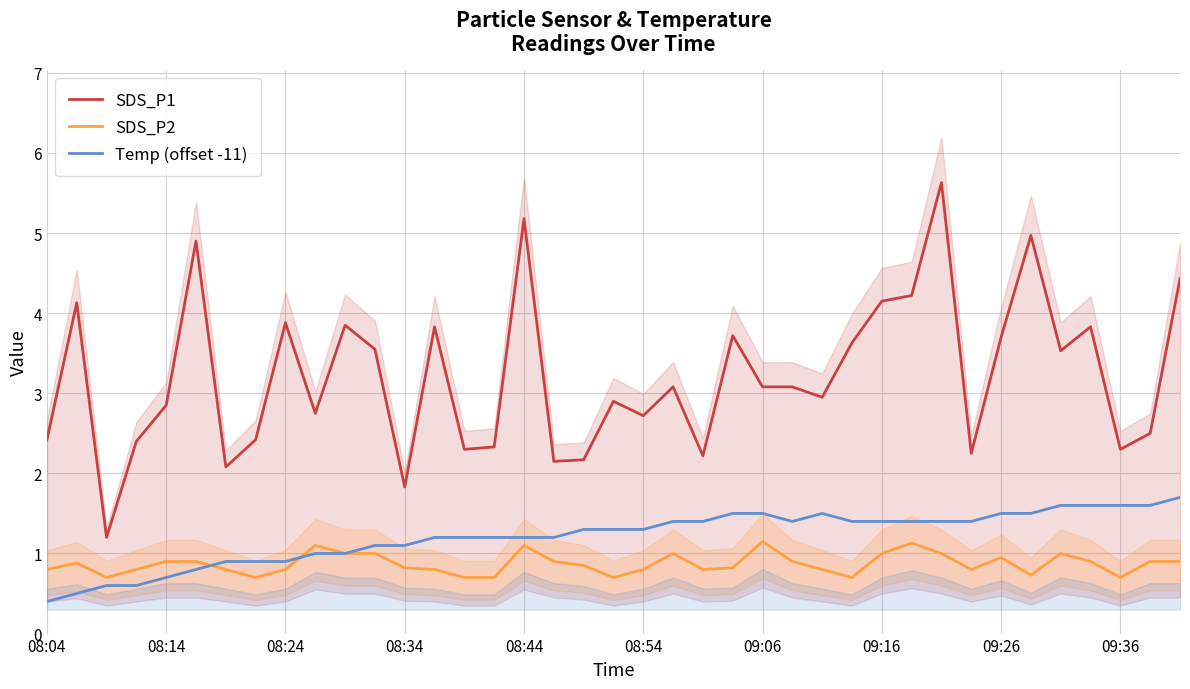

What is the greatest value displayed?

5.6